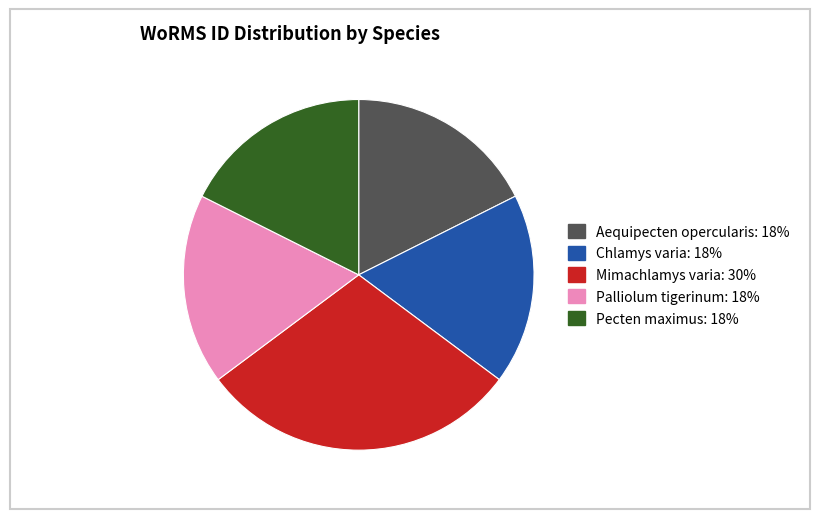

Do Mimachlamys varia and Chlamys varia together represent more than half of the pie?

No